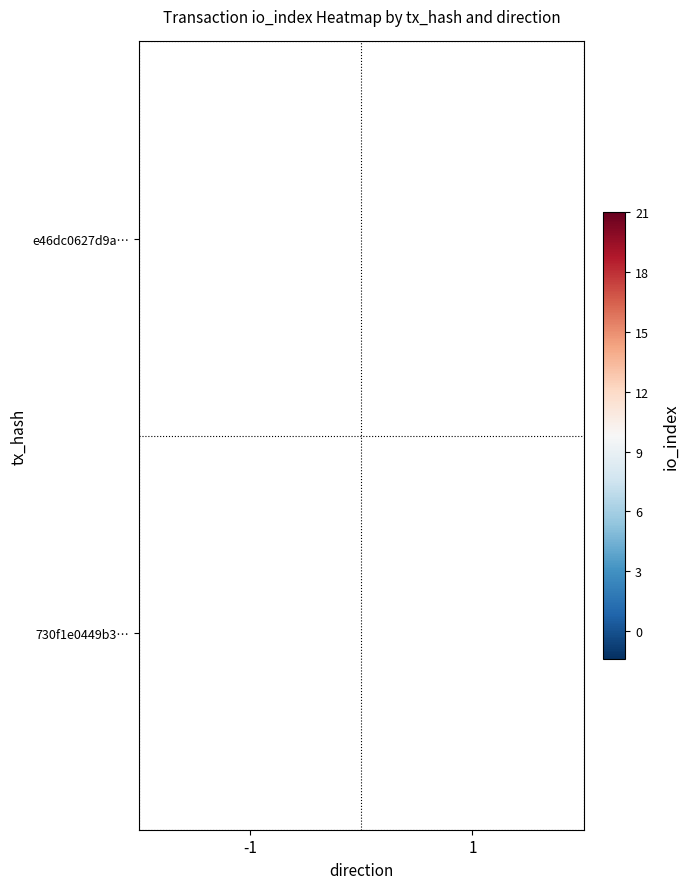

Rank the categories by e46dc0627d9a… value from highest to lowest.

-1, 1